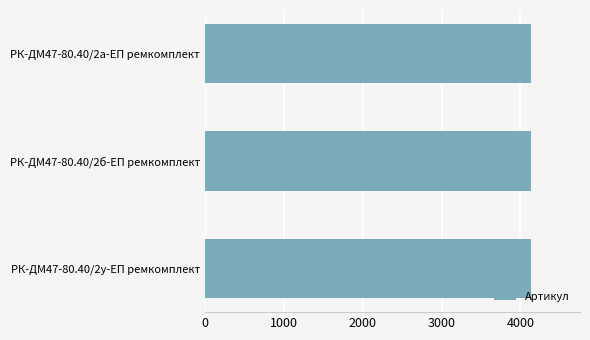

Is it true that the value at РК-ДМ47-80.40/2у-ЕП ремкомплект is 2605?

False